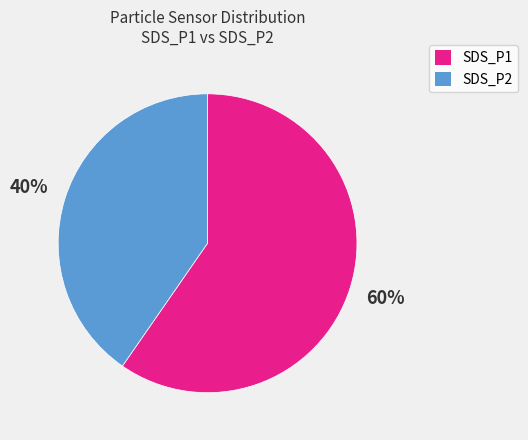

Approximately how many times larger is the value at SDS_P1 compared to SDS_P2?

1.5